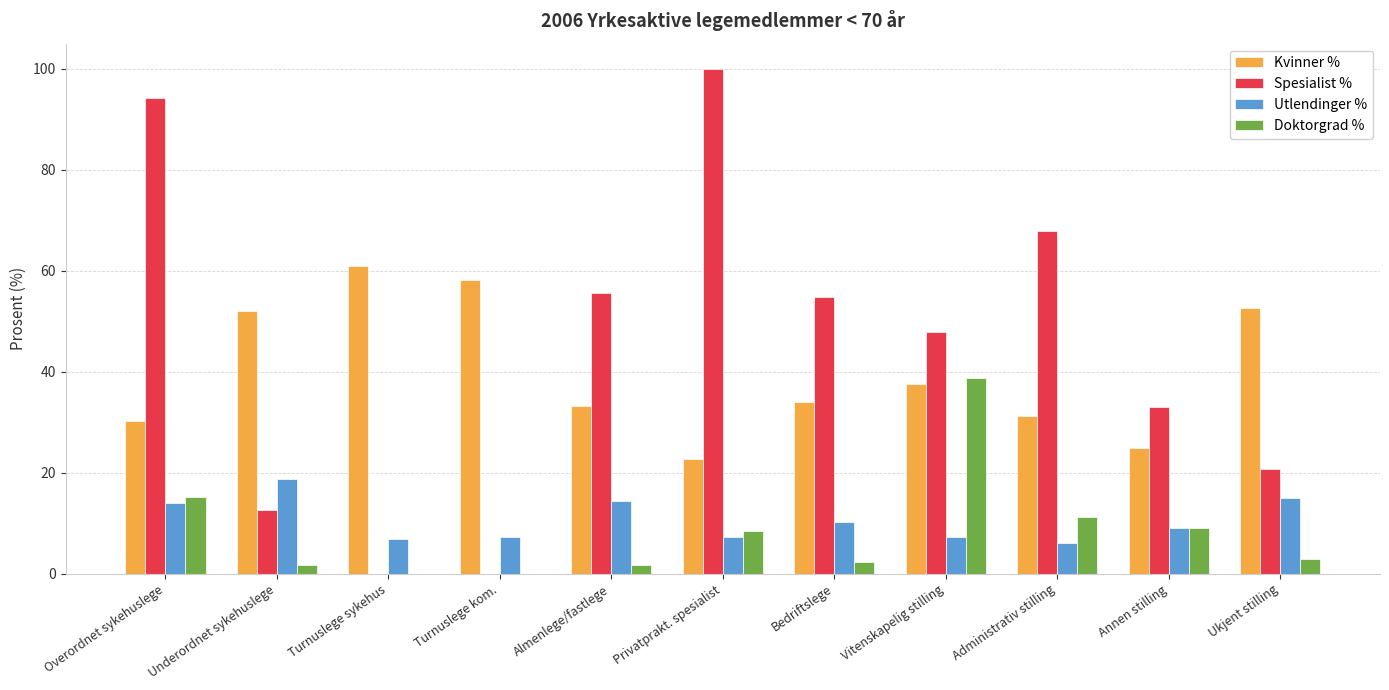

Read the Doktorgrad % value at Overordnet sykehuslege.

15.2